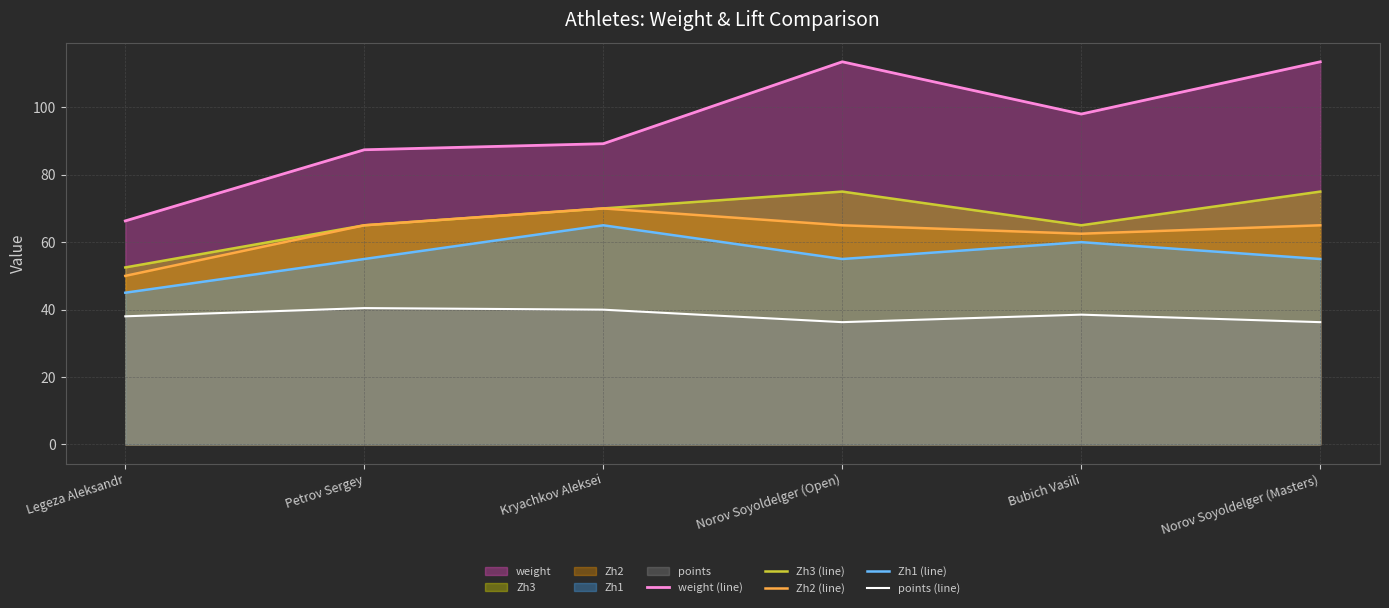

What is the sum of the Zh1 (line) values at Norov Soyoldelger (Open) and Norov Soyoldelger (Masters)?

110.0